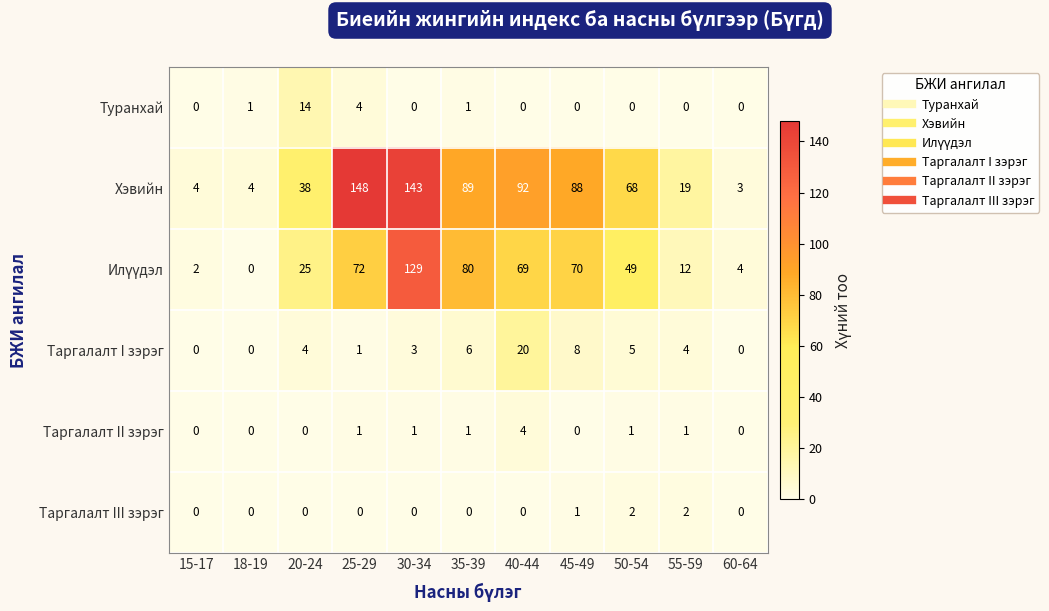

Which series has the largest total across all categories?

Хэвийн